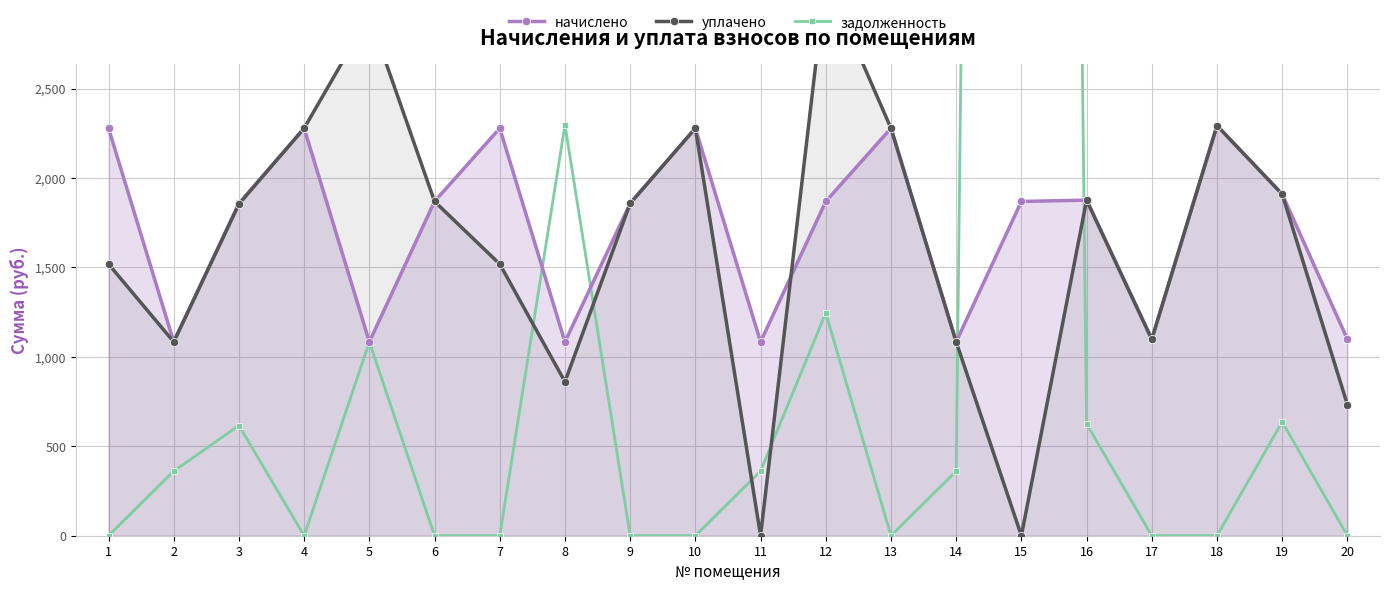

Which series has the widest spread of values?

задолженность